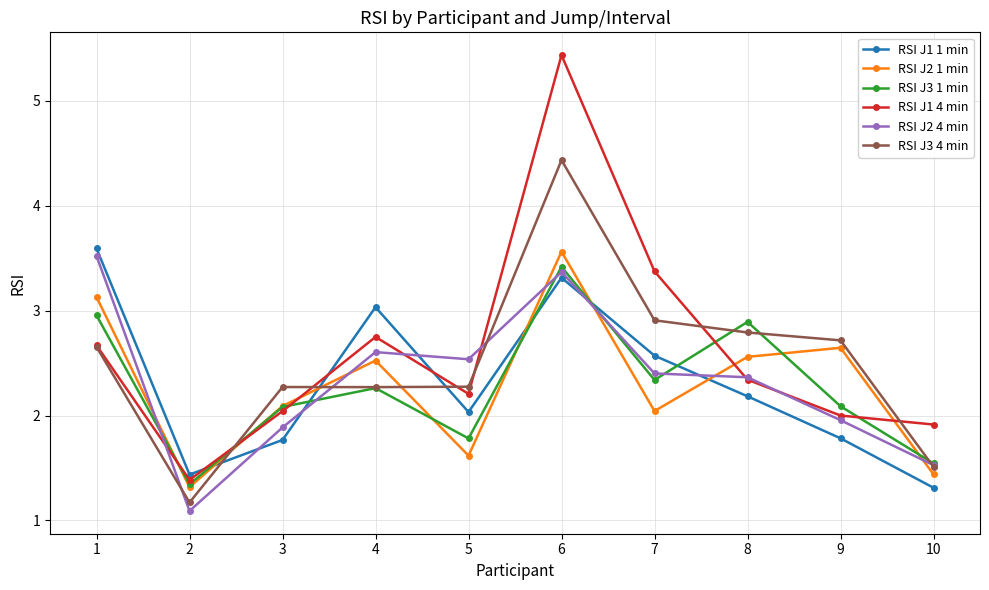

Count the number of categories in the chart.

10